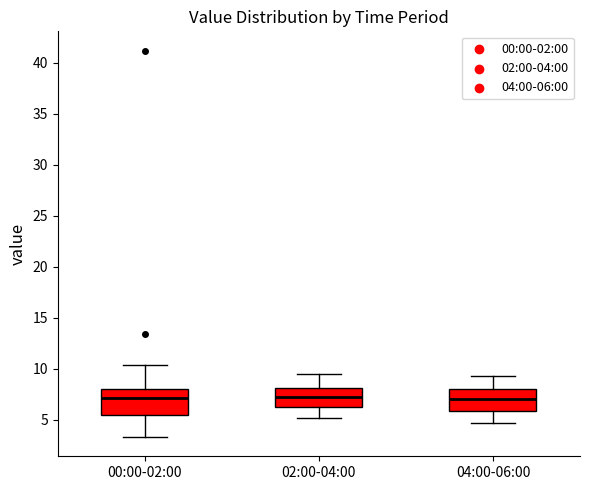

Reading left to right, read every box against the y-axis: the position of its median line, the range the box covers, and the ends of its whiskers. The values are not printed on the chart, so give them approximately, as read against the axis.

00:00-02:00: median 7.0, box 5.5 to 8.0, whiskers 3.5 to 10.5
02:00-04:00: median 7.5, box 6.5 to 8.0, whiskers 5.0 to 9.5
04:00-06:00: median 7.0, box 6.0 to 8.0, whiskers 4.5 to 9.5